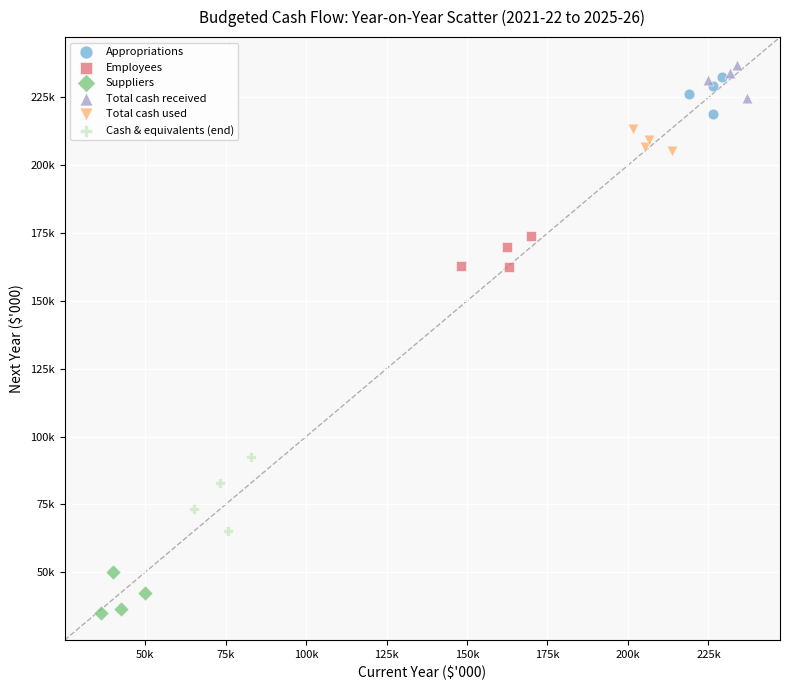

What are all the series names shown in the legend?

Appropriations, Employees, Suppliers, Total cash received, Total cash used, Cash & equivalents (end)